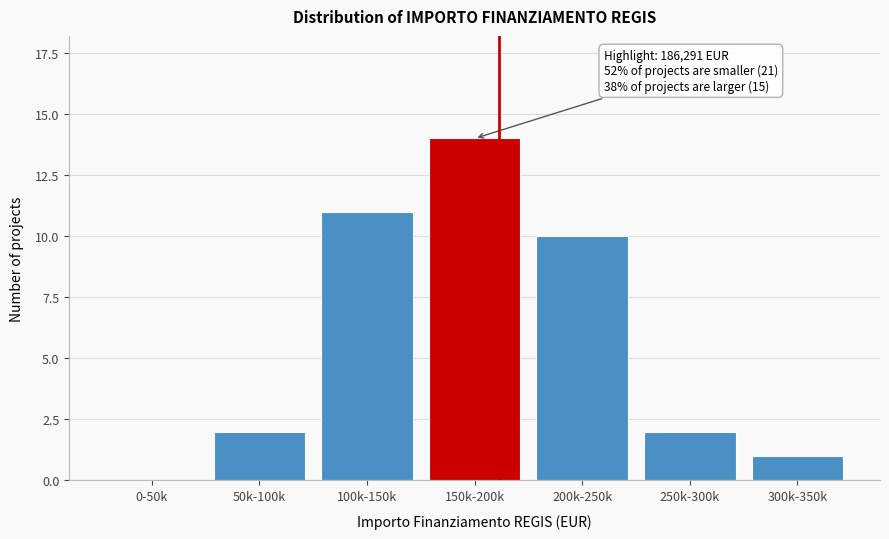

Reading left to right, list all the values displayed in this chart.

0-50k=0	50k-100k=2	100k-150k=11	150k-200k=14	200k-250k=10	250k-300k=2	300k-350k=1